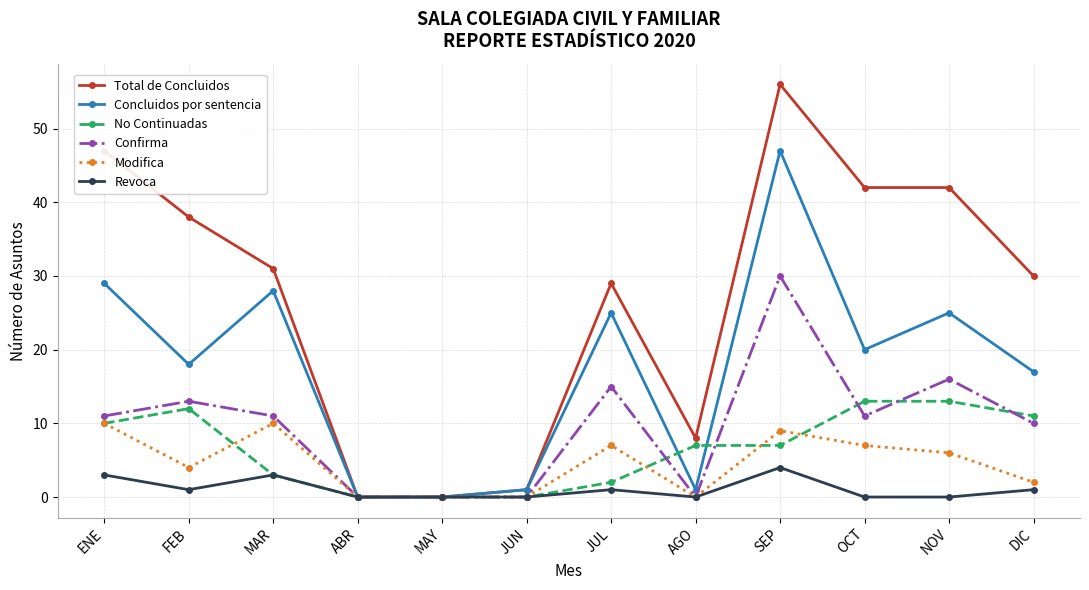

Which series has the widest spread of values?

Total de Concluidos